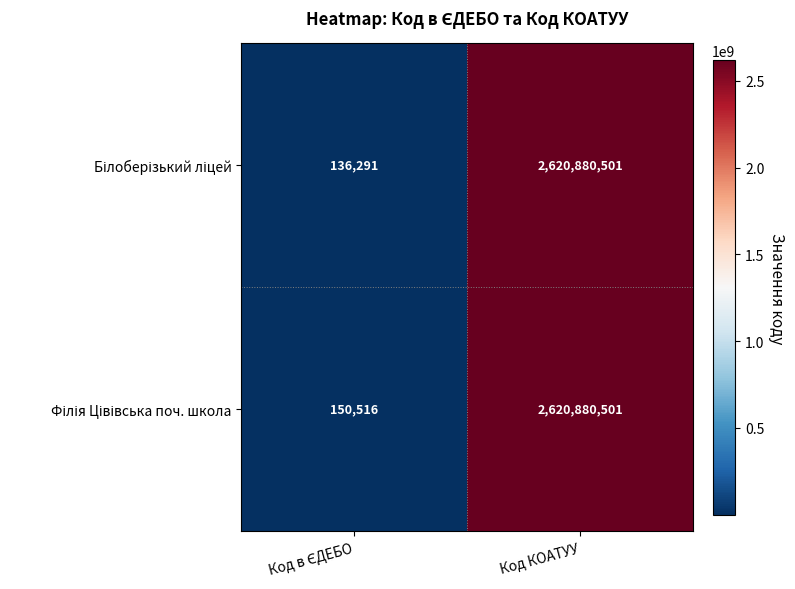

At which category does the chart reach its peak across all series?

Код КОАТУУ